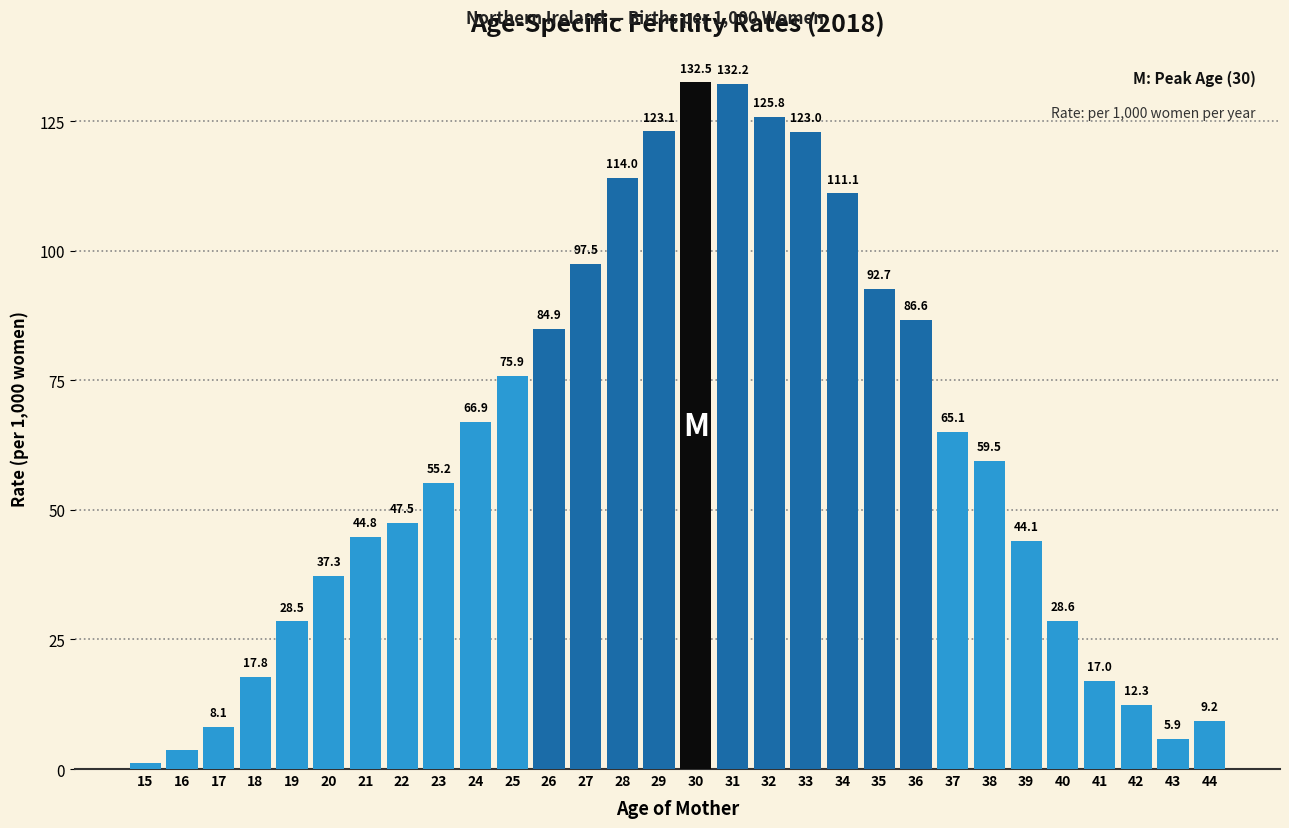

True or false: the data shows 61.0 at 32.

False